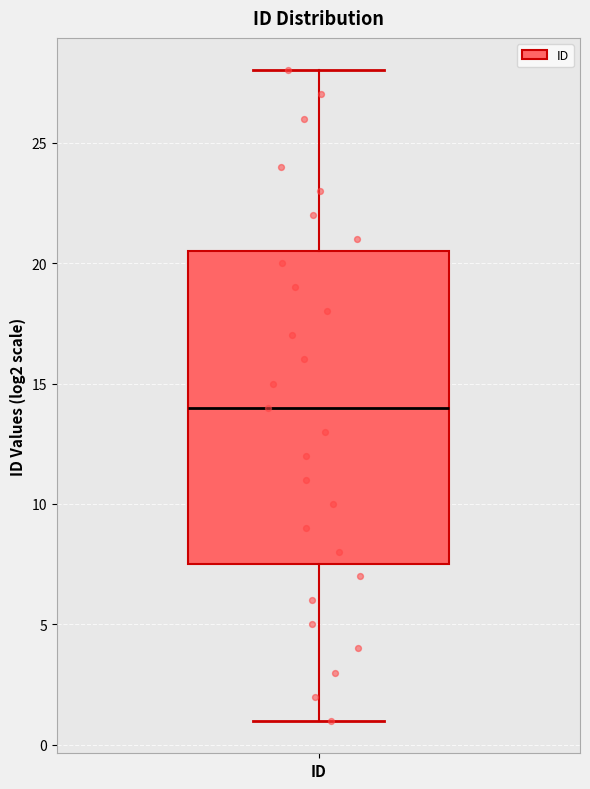

Read this box plot against the y-axis: the position of the median line, the range covered by the box, and the ends of both whiskers. The values are not printed on the chart, so give them approximately, as read against the axis.

median 14.0, box 7.5 to 20.5, whiskers 1.0 to 28.0